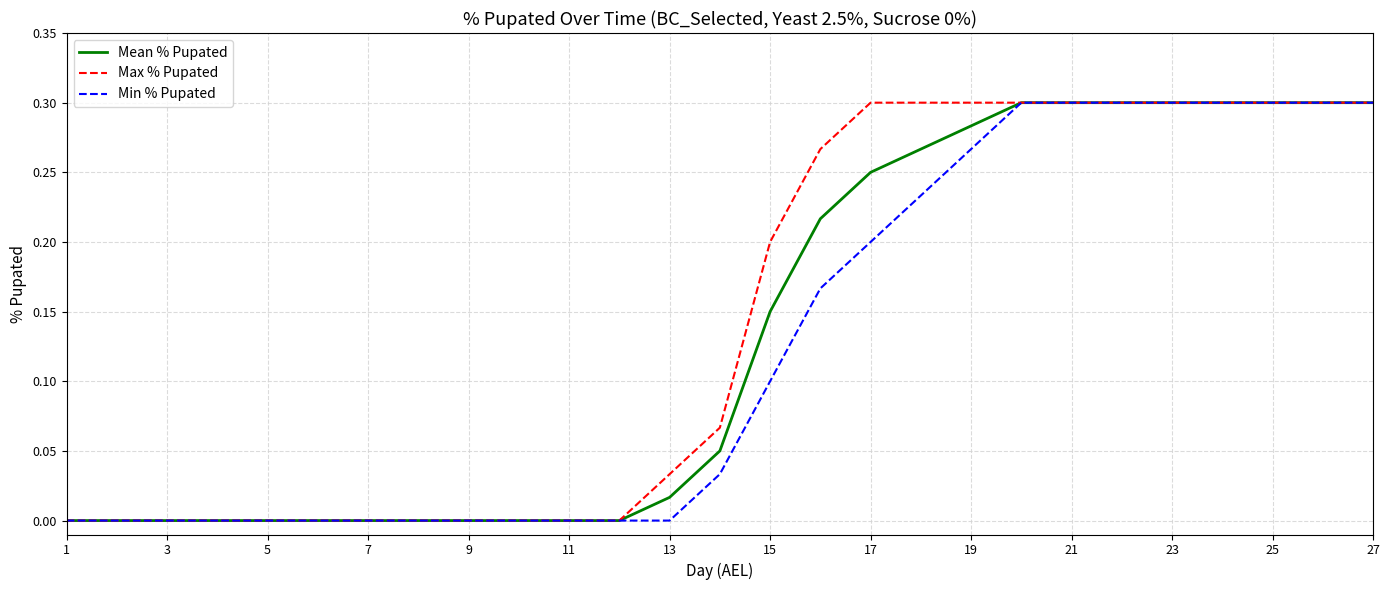

Is it true that Max % Pupated equals 0.3 at 23?

True